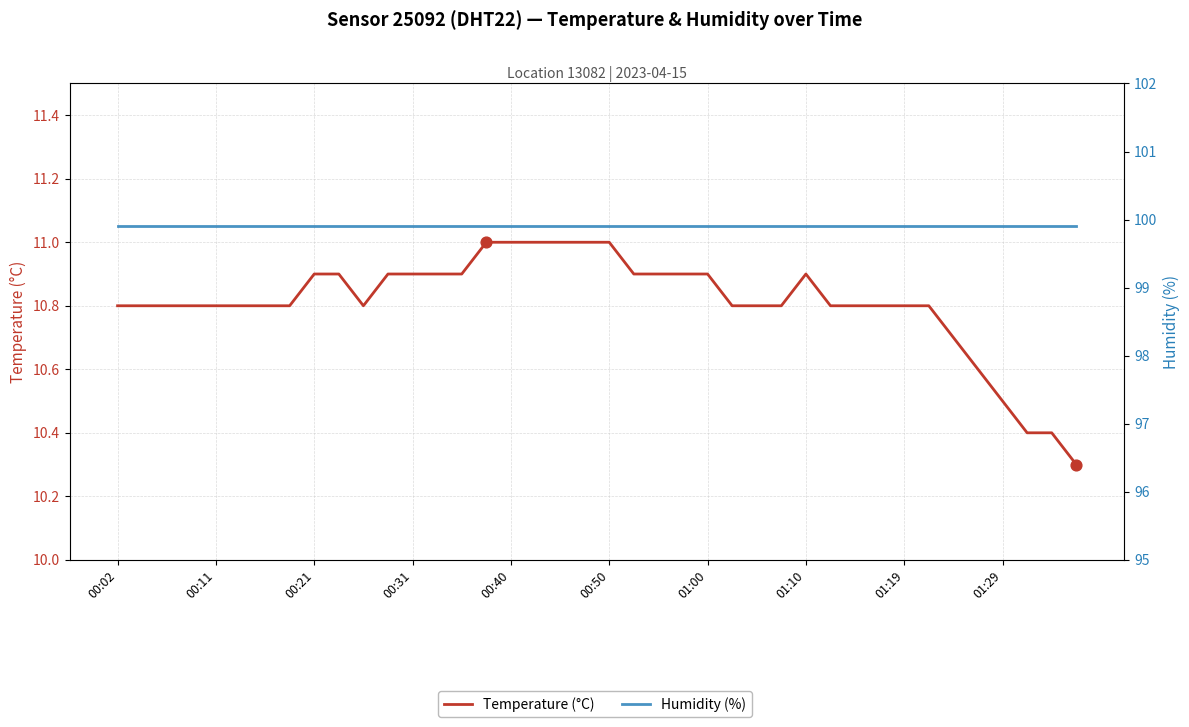

What are all the series names shown in the legend?

Temperature (°C), Humidity (%)